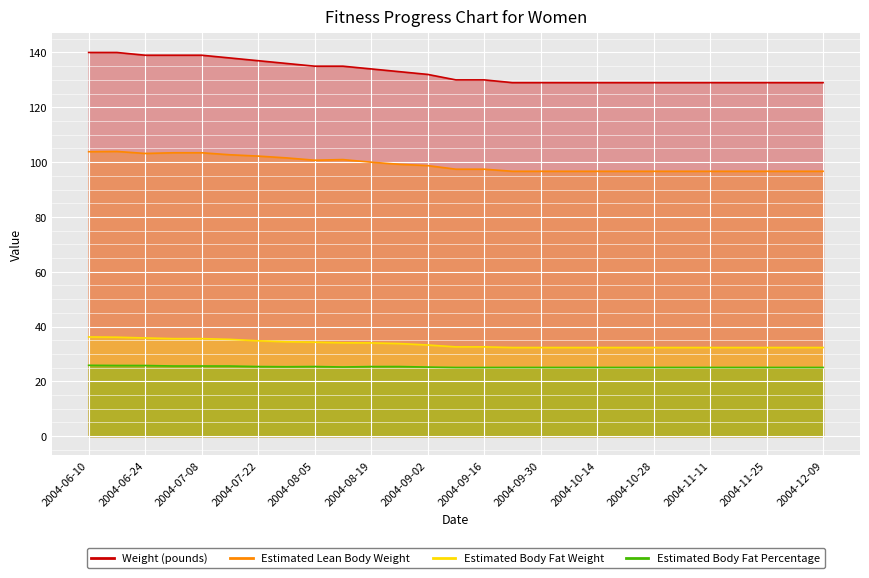

True or false: Estimated Lean Body Weight and Estimated Body Fat Percentage intersect in this chart.

False